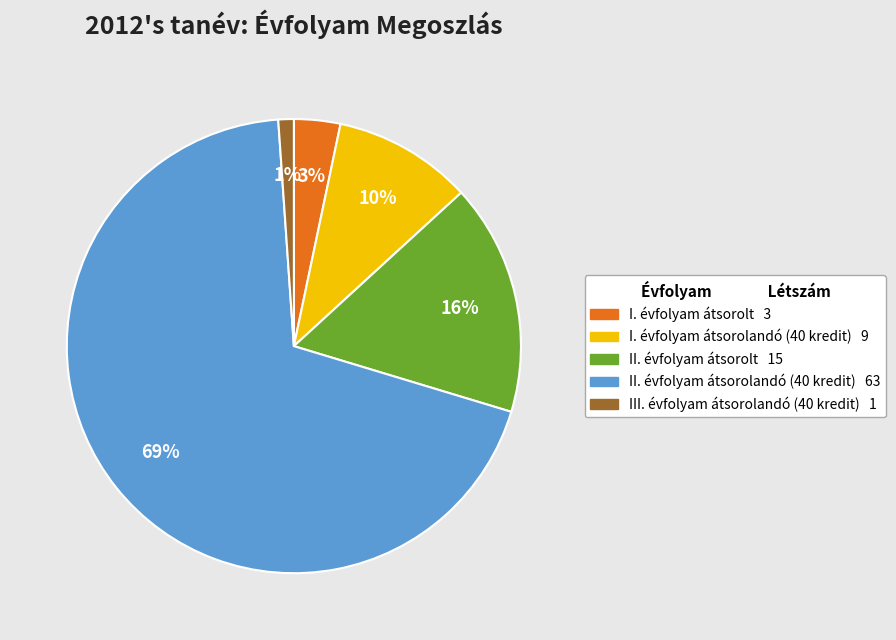

To the nearest percent, what portion does II. évfolyam átsorolt represent?

16%